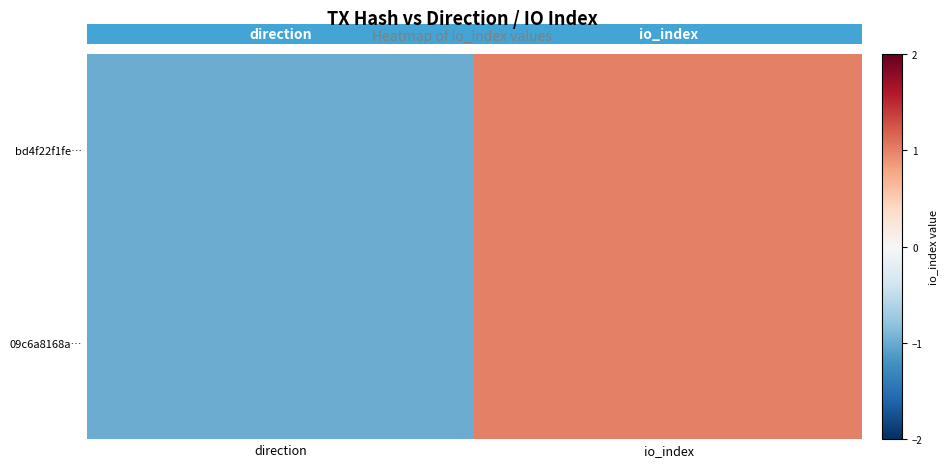

What is the smallest value displayed?

-1